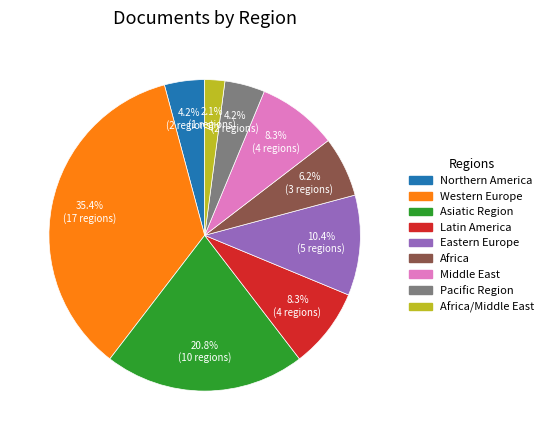

Is there any slice that represents more than half of the pie?

No